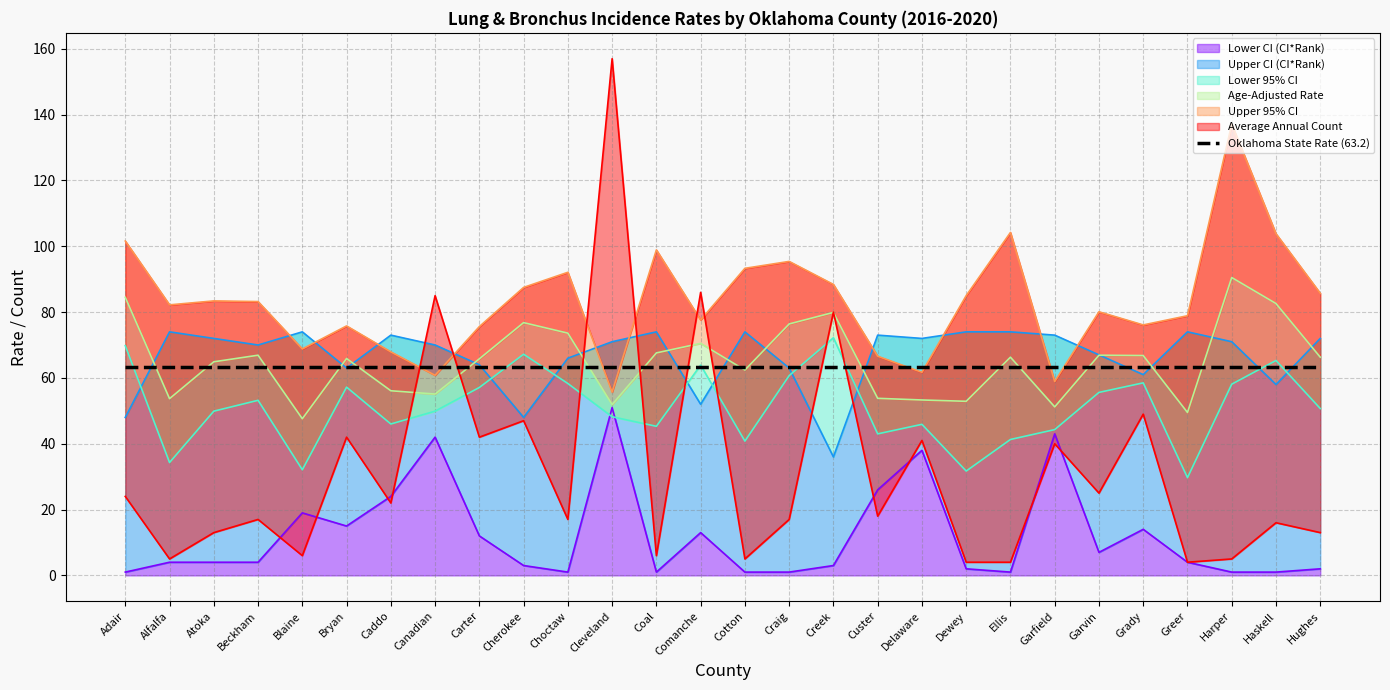

What is the smallest value displayed?

1.0